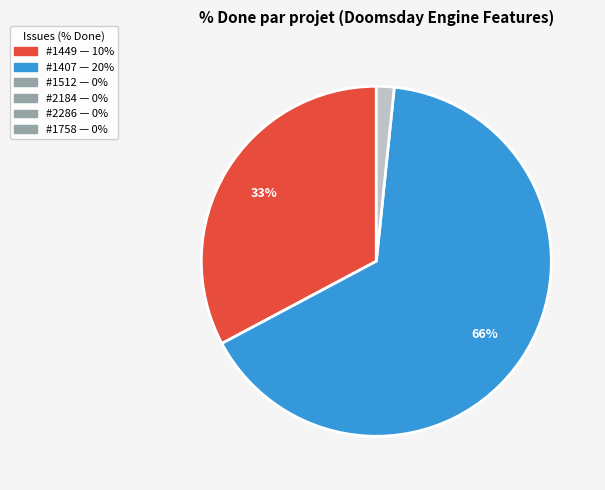

Is there a majority slice in this chart?

Yes